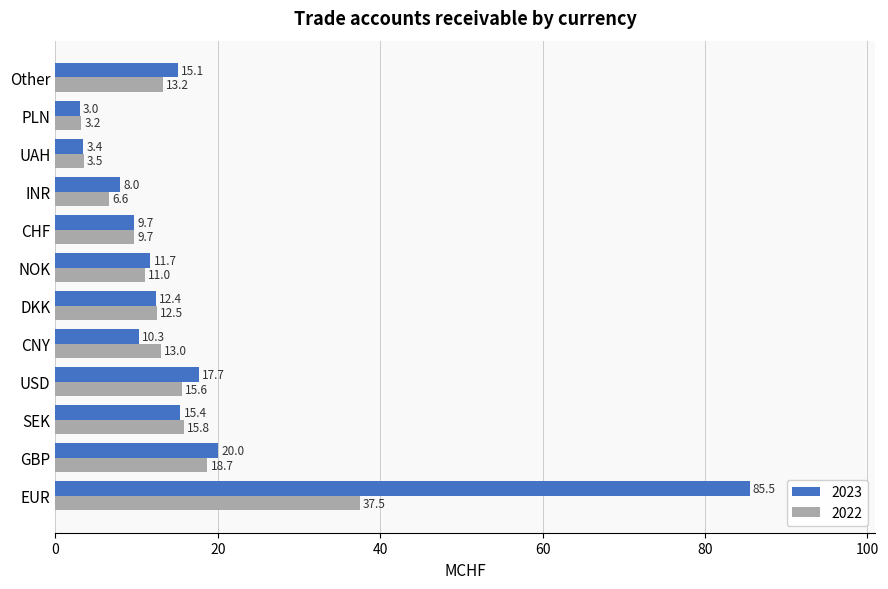

At which category is the sum across all series the highest?

EUR